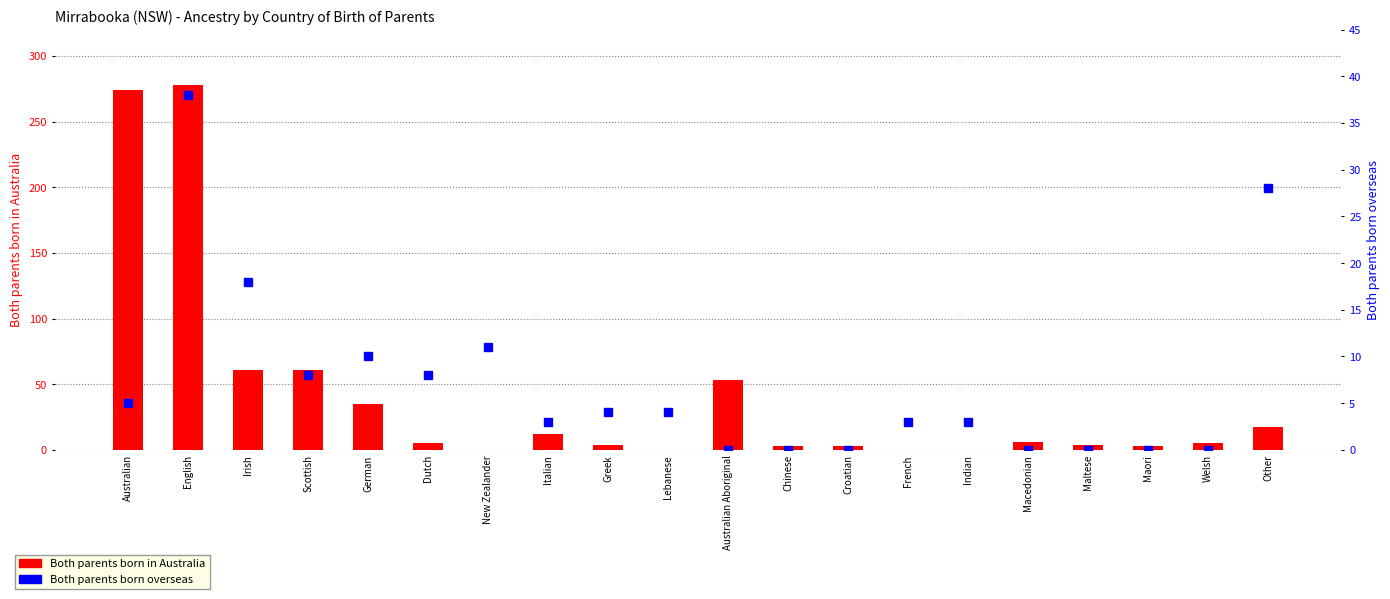

How many series are shown in this chart?

2